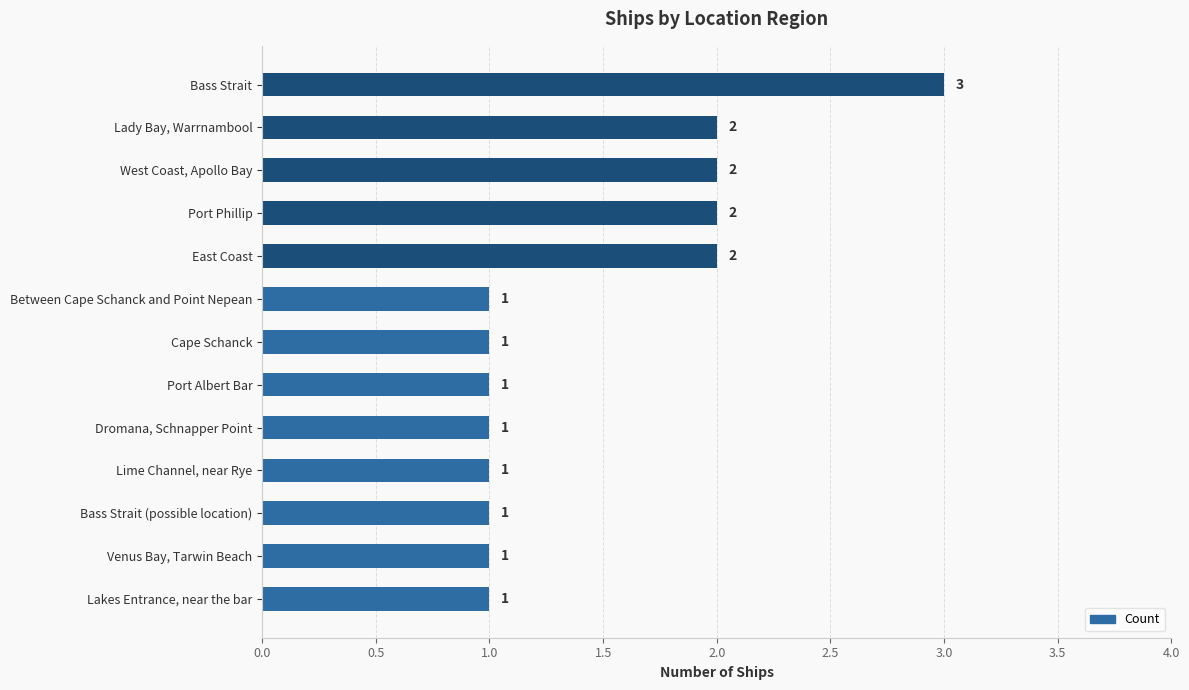

Approximately how many times larger is the value at Bass Strait (possible location) compared to Lime Channel, near Rye?

1.0